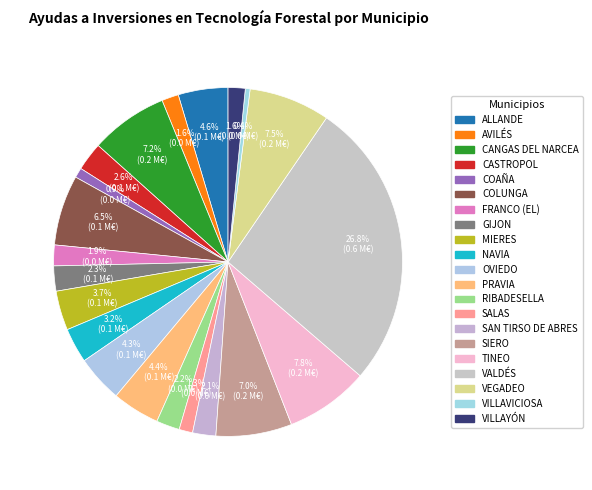

To the nearest percent, what percentage of the pie is OVIEDO?

4%